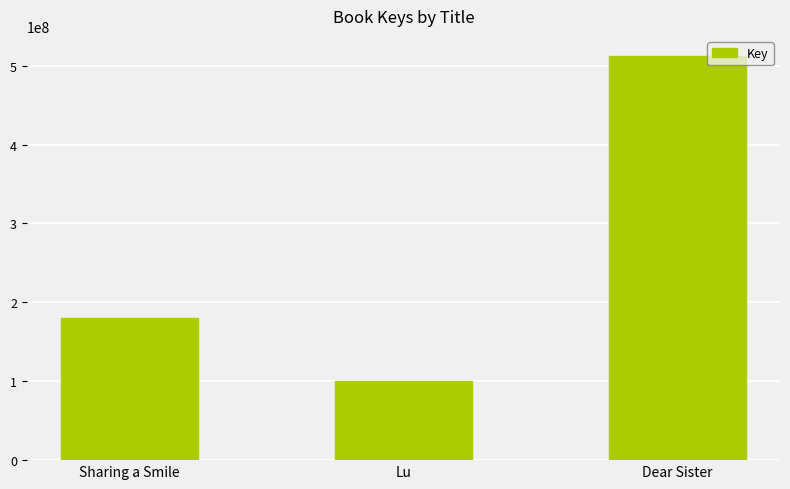

What is the sum of all values?

792932770